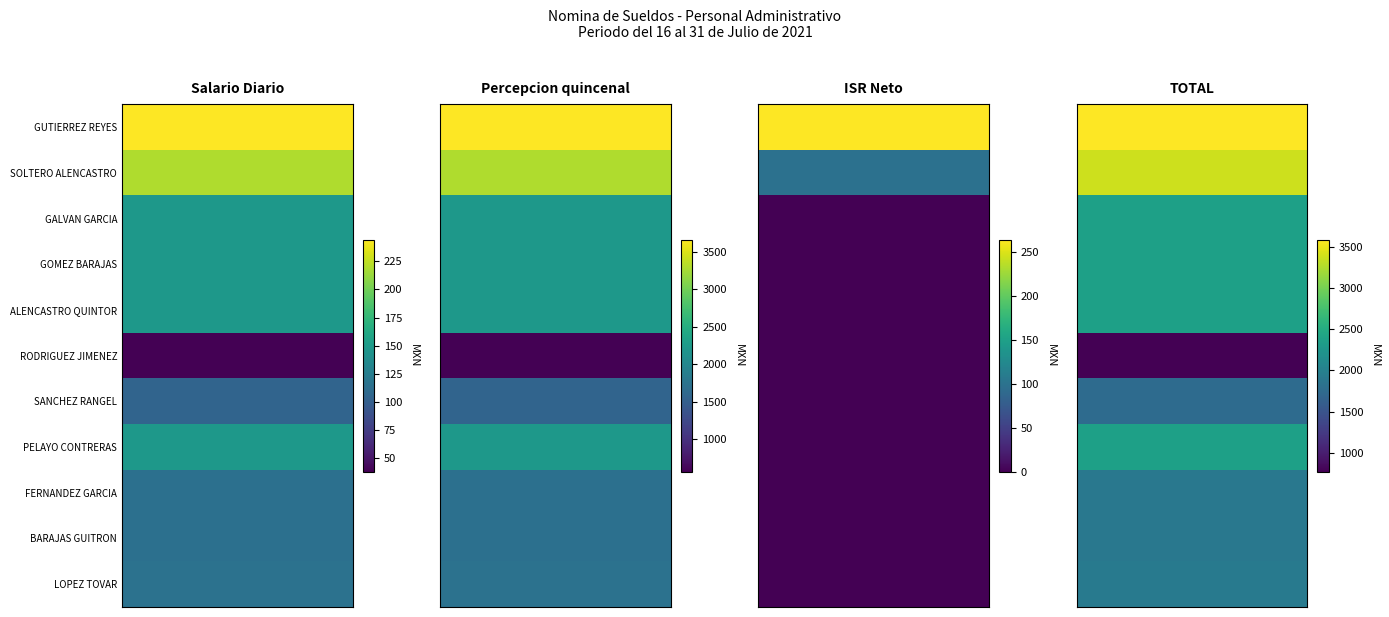

What is the average value of the Percepcion quincenal series?

2101.6